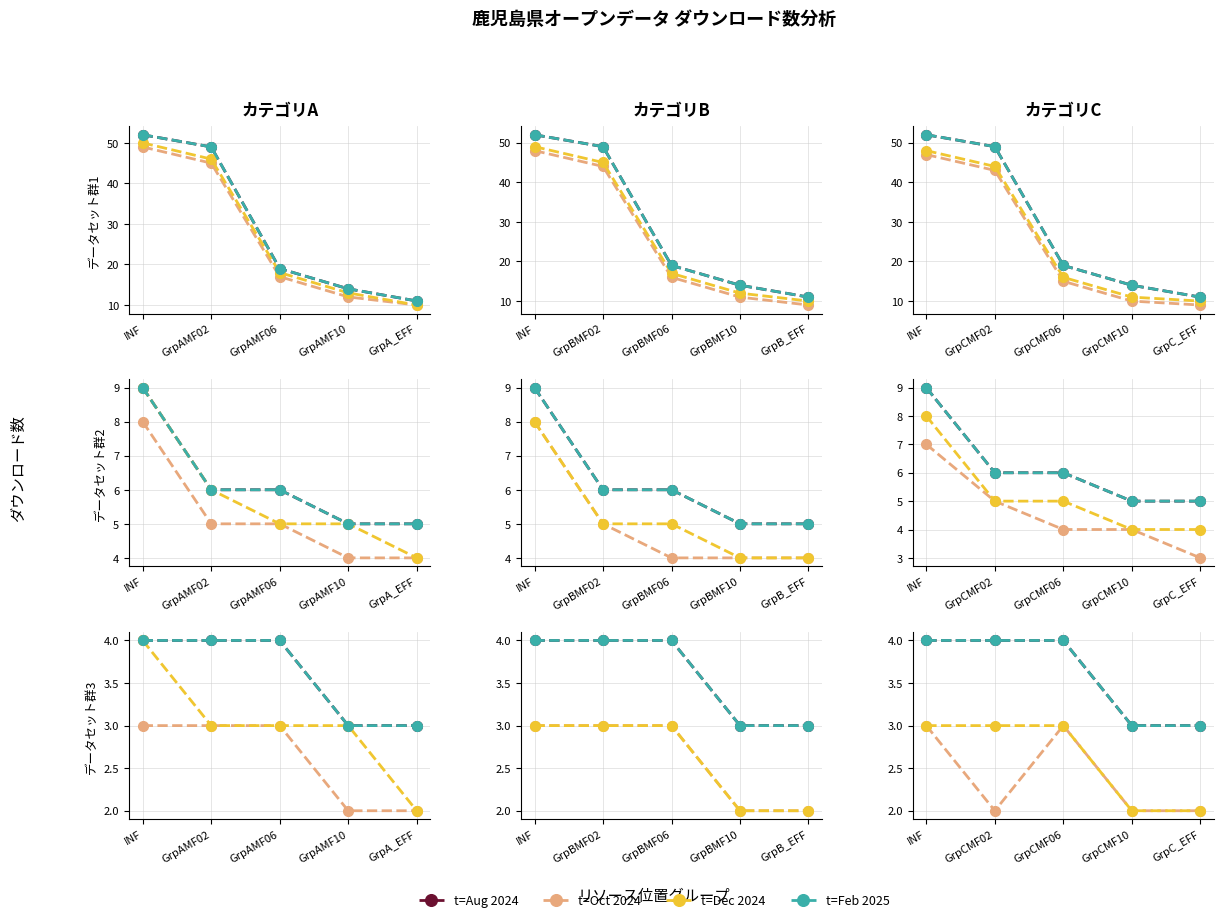

True or false: t=Aug 2024 has more than 2 interior local peaks.

False